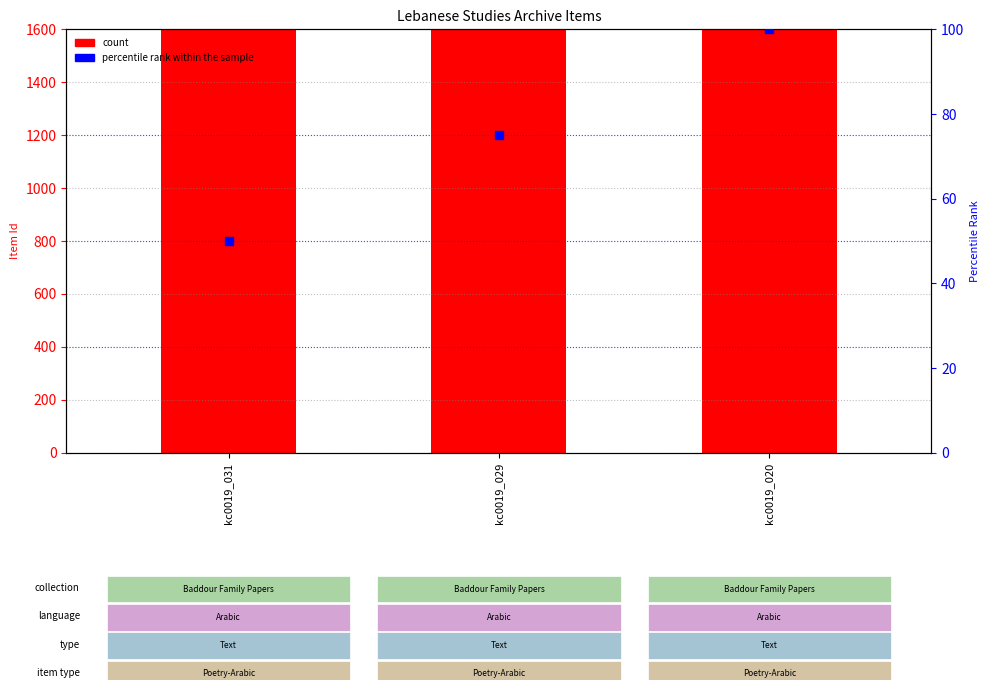

What are all the series names shown in the legend?

count, percentile rank within the sample